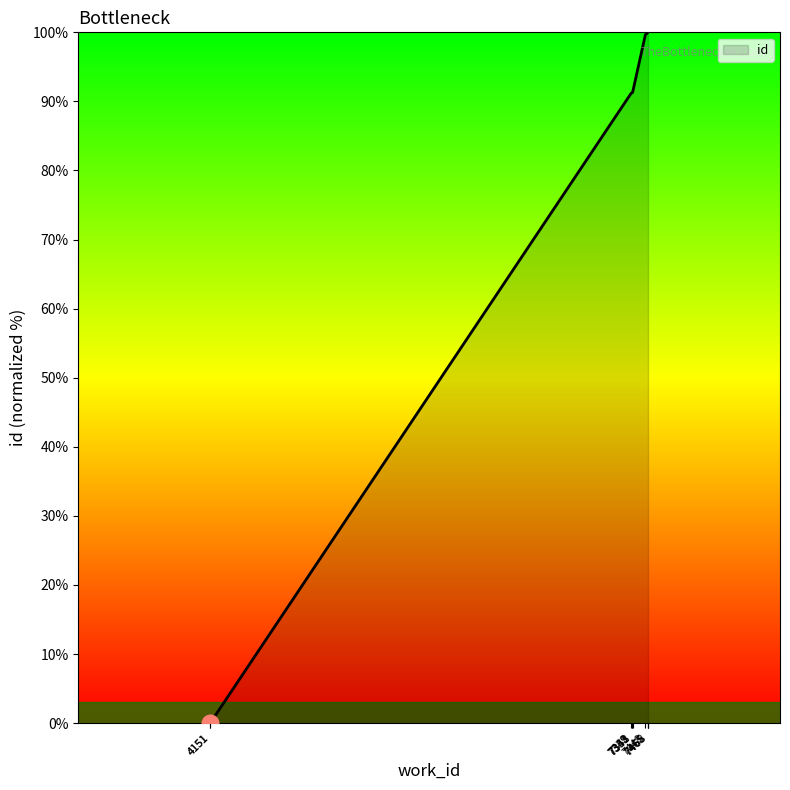

What is the maximum value shown in the chart?

100.0